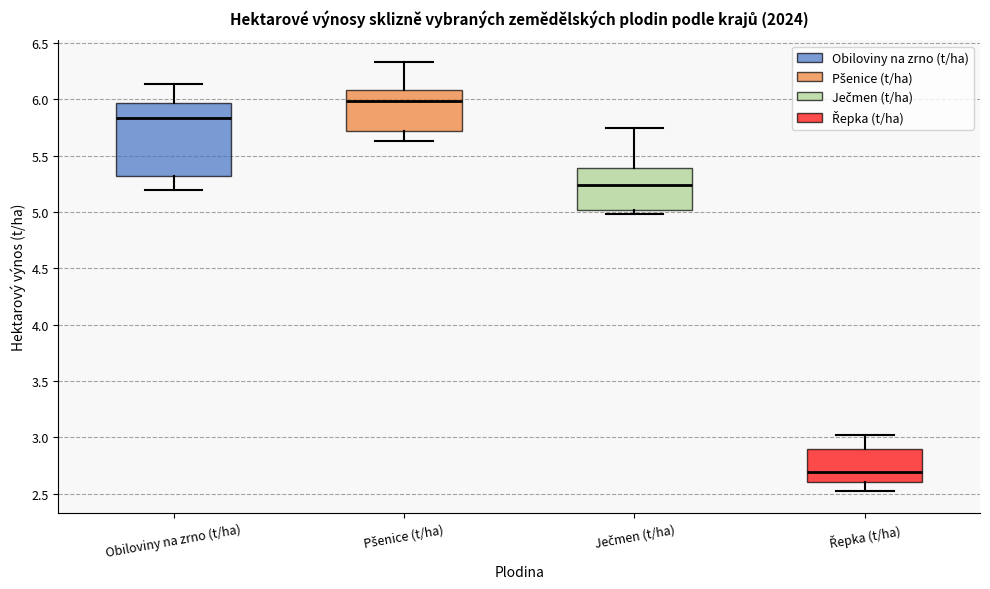

Comparing the boxes themselves (not the whiskers), which one is the tallest?

Obiloviny na zrno (t/ha)